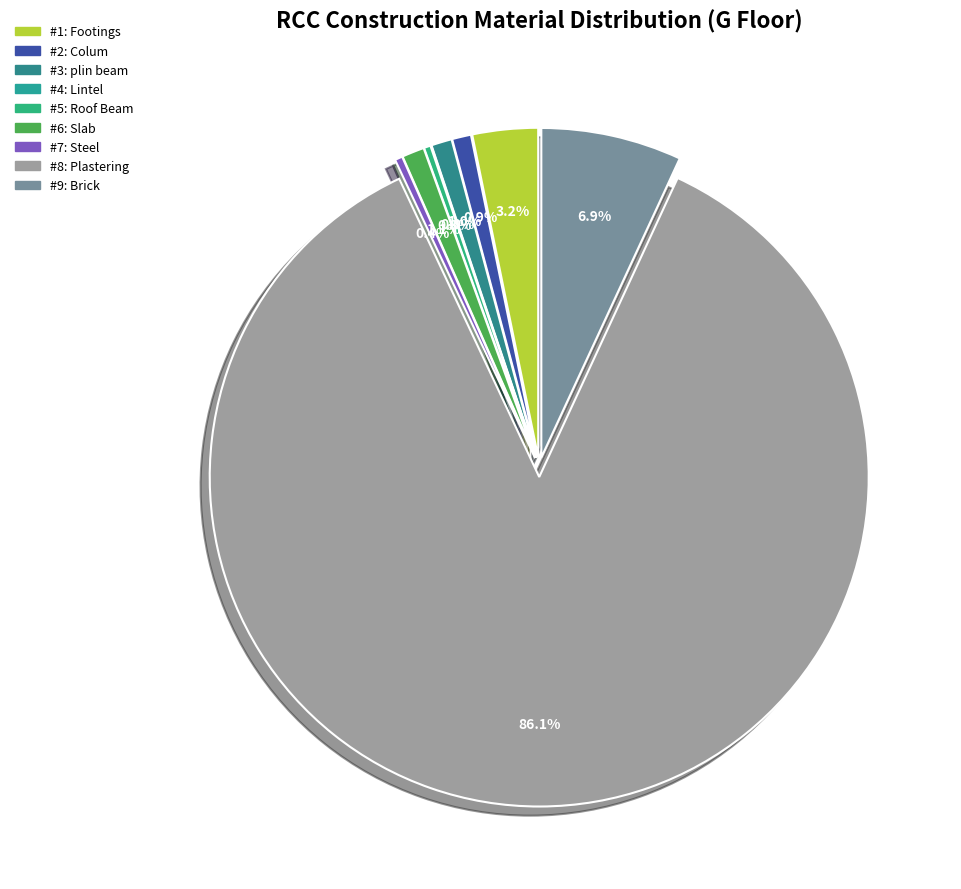

To the nearest percent, what is the average slice percentage?

11%